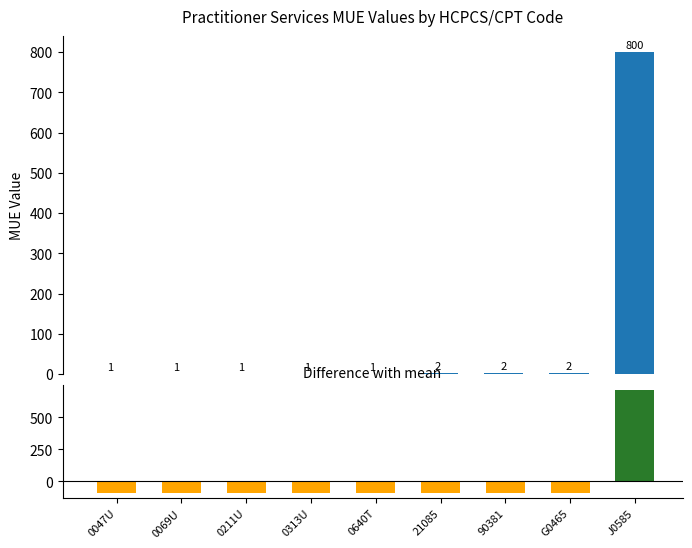

How many distinct data groups are displayed?

1